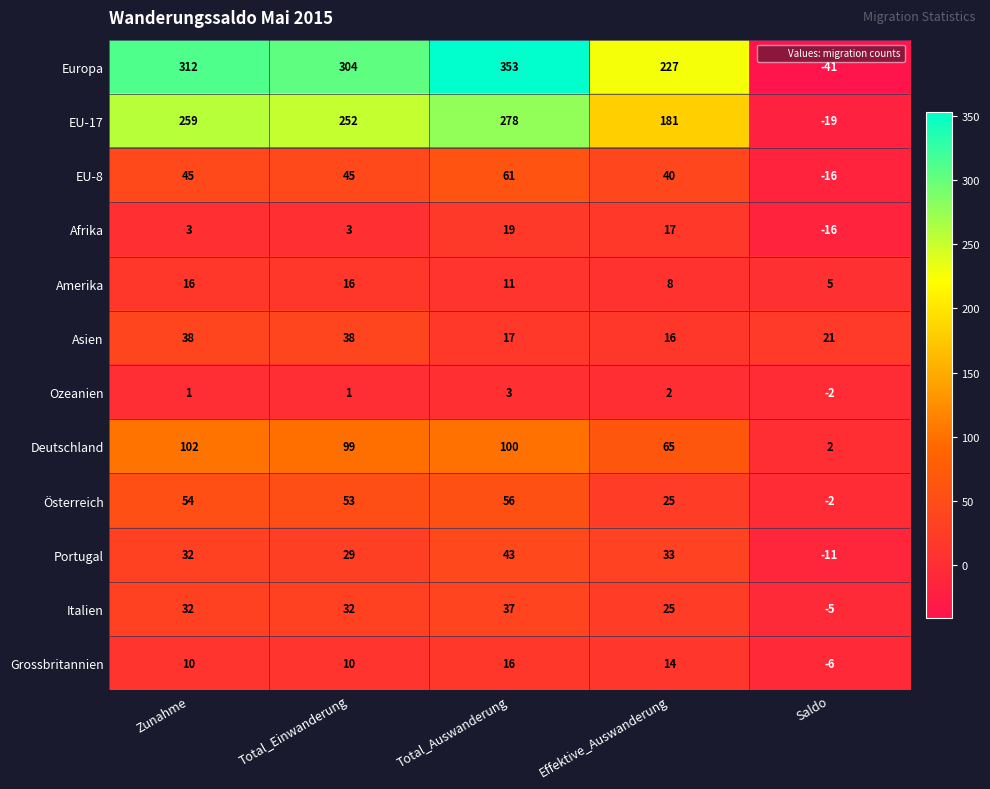

What is the sum of the EU-17 values at Total_Einwanderung and Saldo?

233